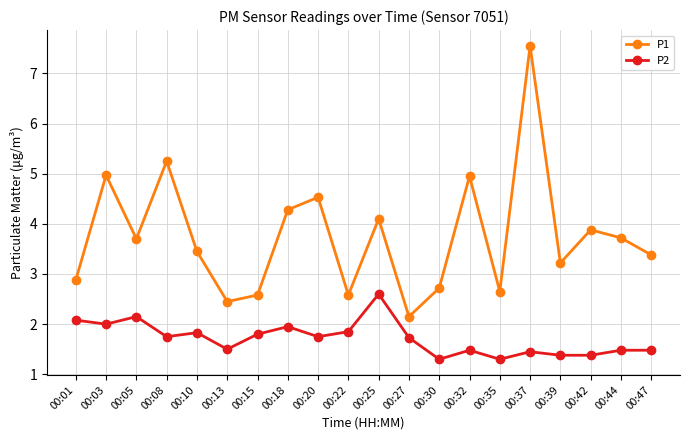

True or false: P2 has more than 1 points higher than both neighbors.

True